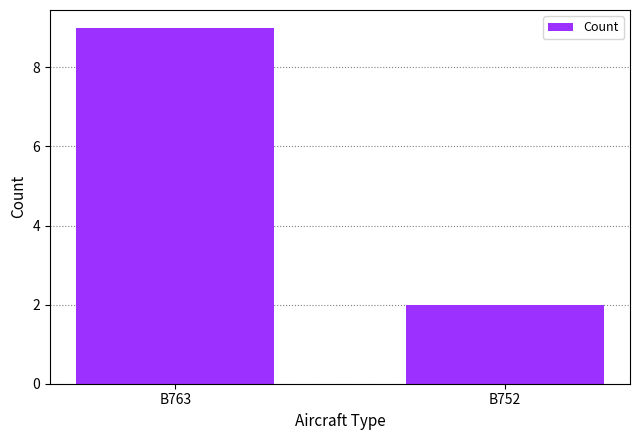

At which label is the value closest to 5?

B752